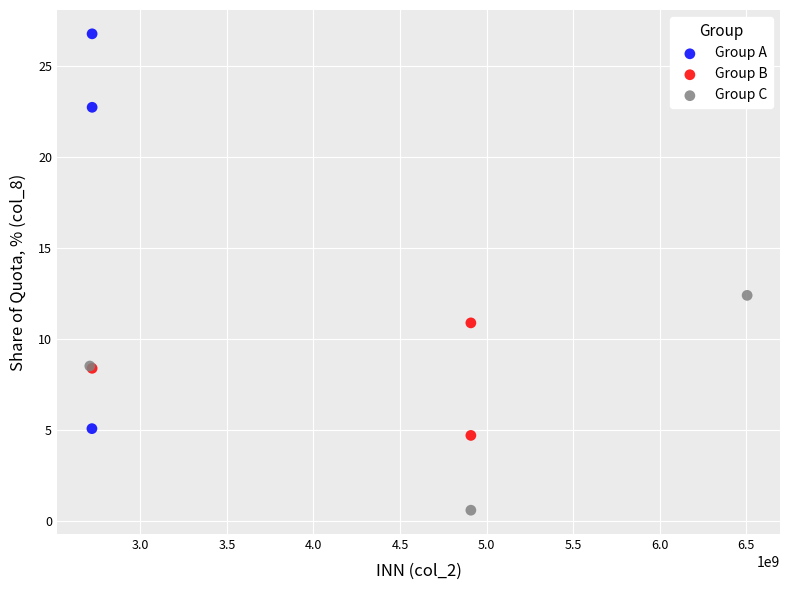

Which series reaches the maximum Y coordinate?

Group A